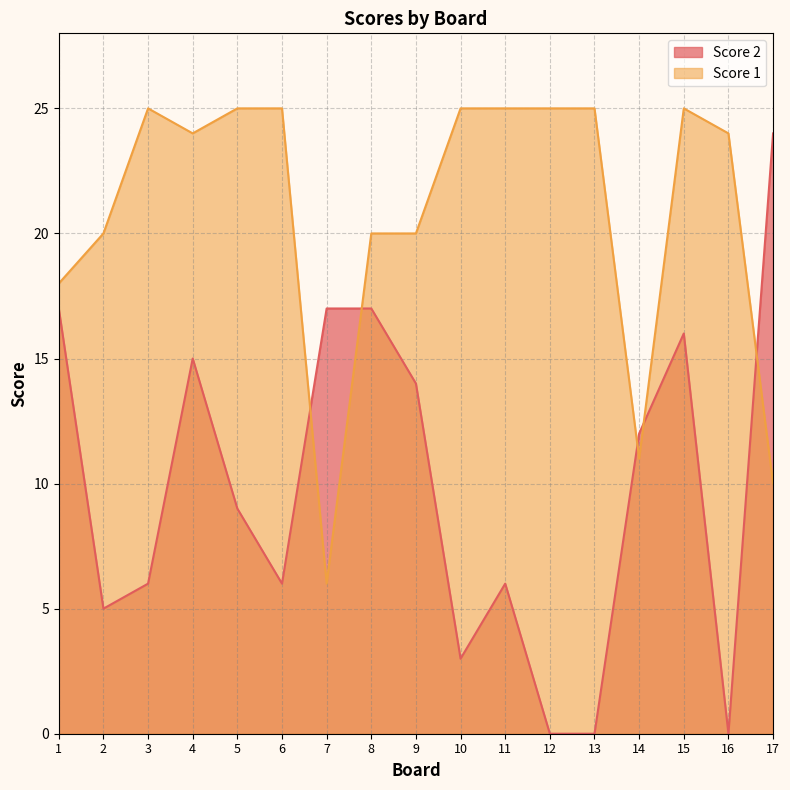

True or false: Score 1 and Score 2 cross at least once.

True